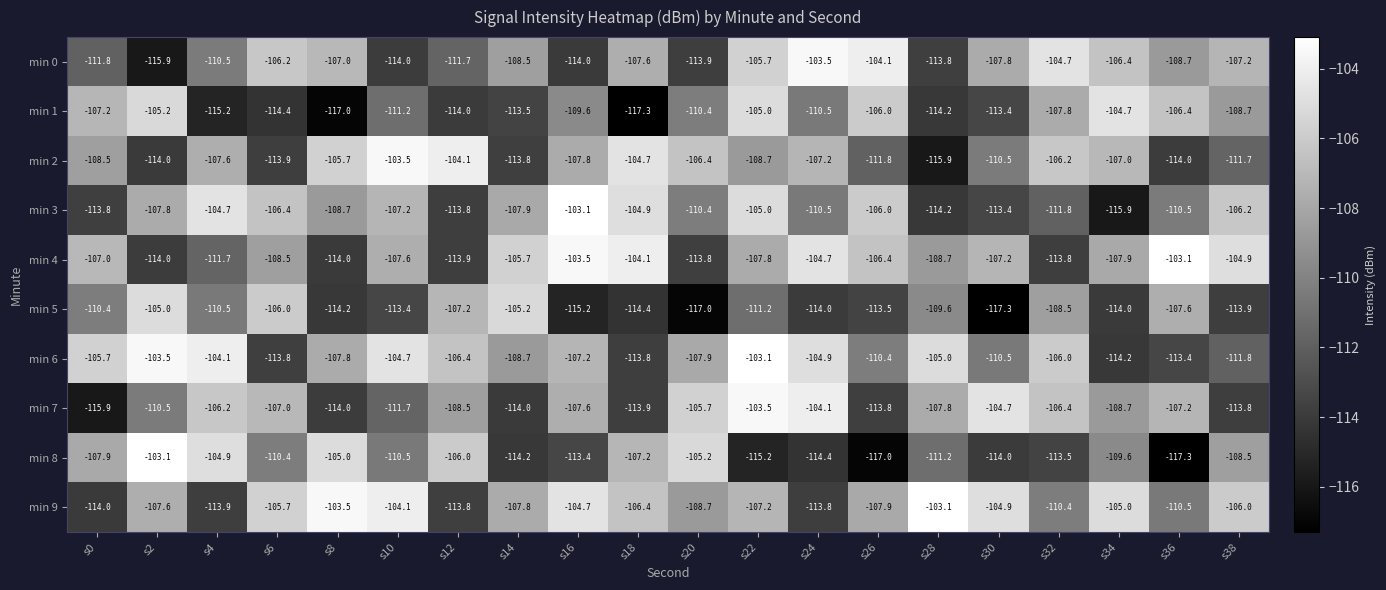

What is the spread (max minus min) of values at s20?

11.8